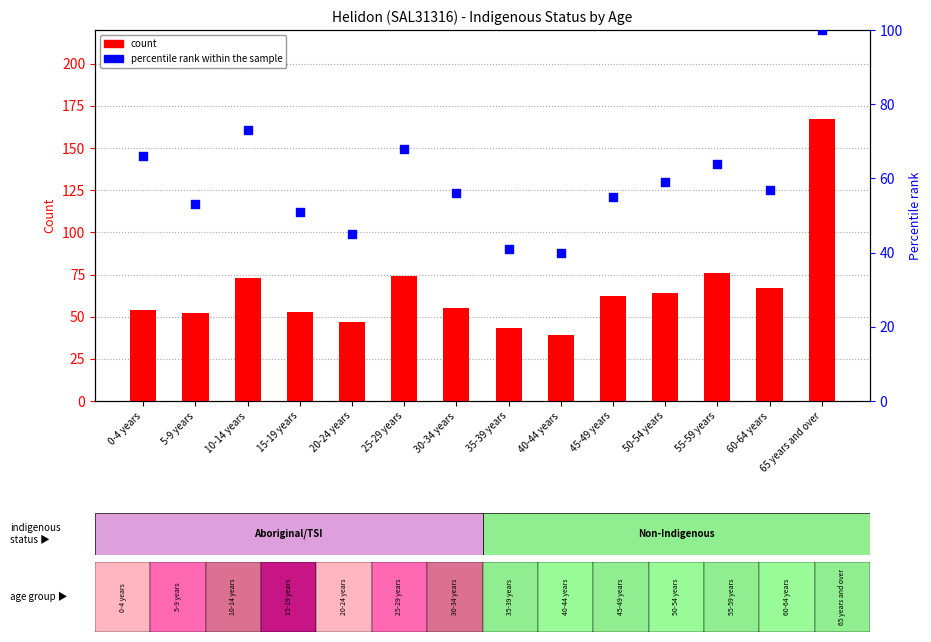

Which series has the largest total across all categories?

Non-Indigenous Persons (count)